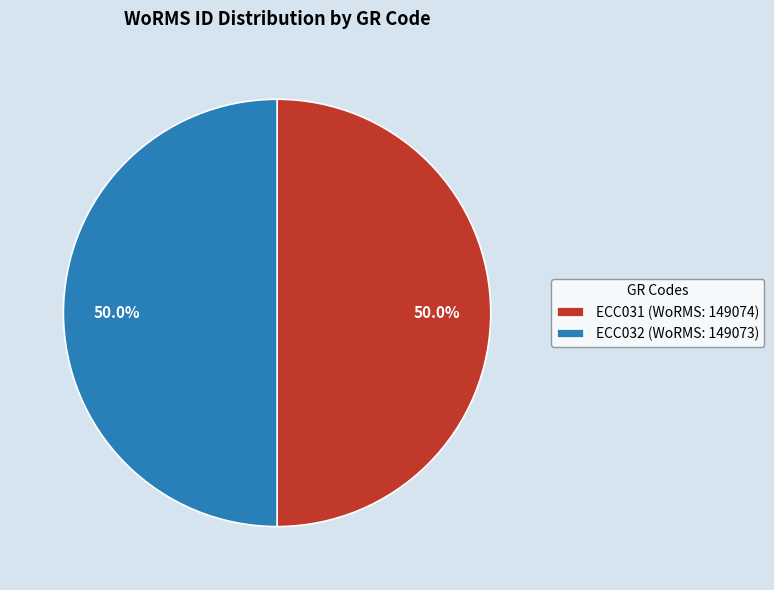

True or false: ECC032 accounts for 61% of the total.

False